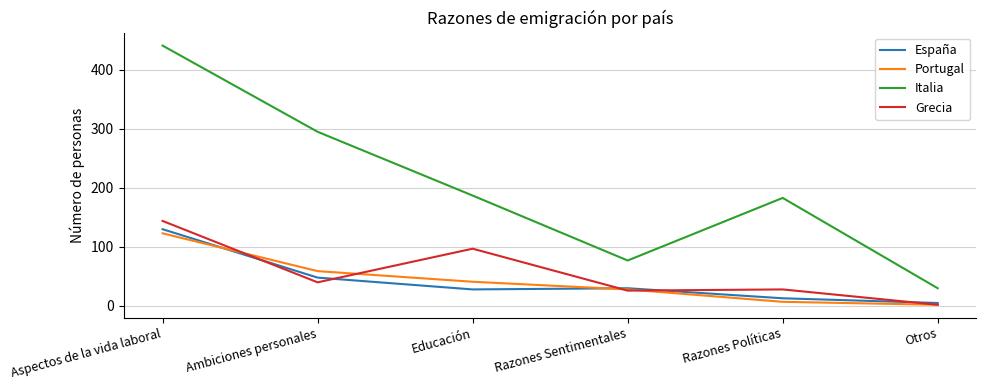

Where is Grecia nearest to the value 73?

Educación